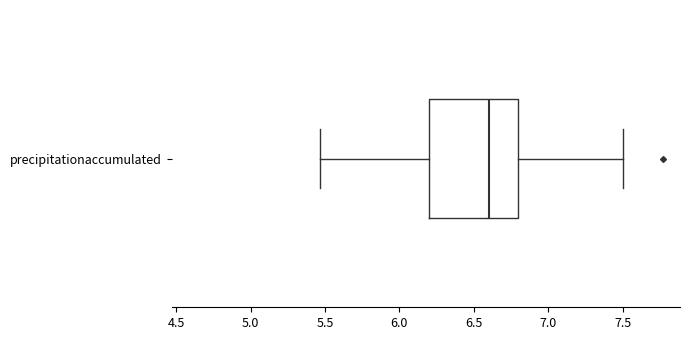

Where does the median line of the box for precipitationaccumulated sit on the x-axis? The values are not printed on the chart, so give them approximately, as read against the axis.

6.60